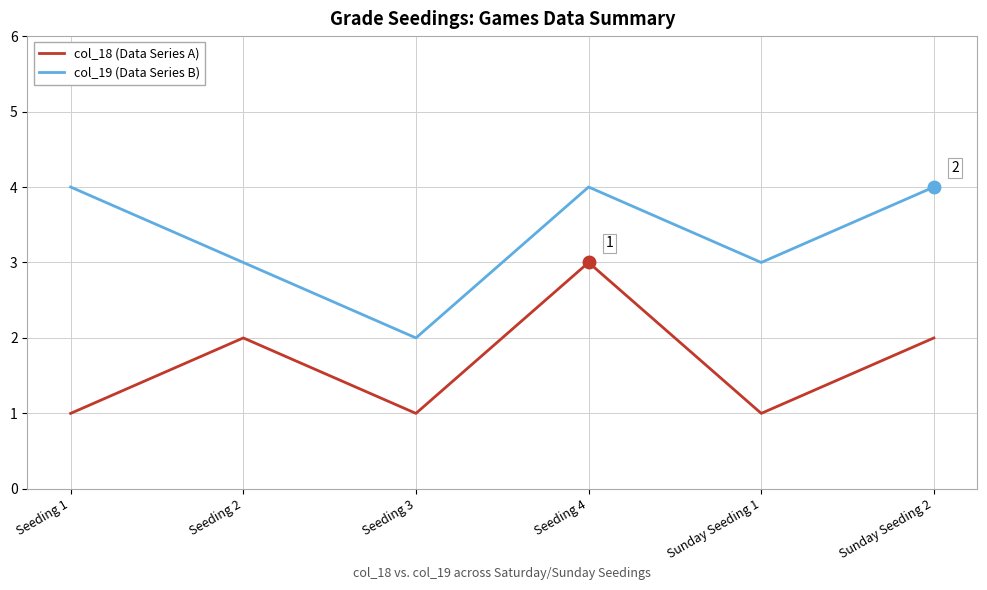

What is the average value of the col_19 (Data Series B) series?

3